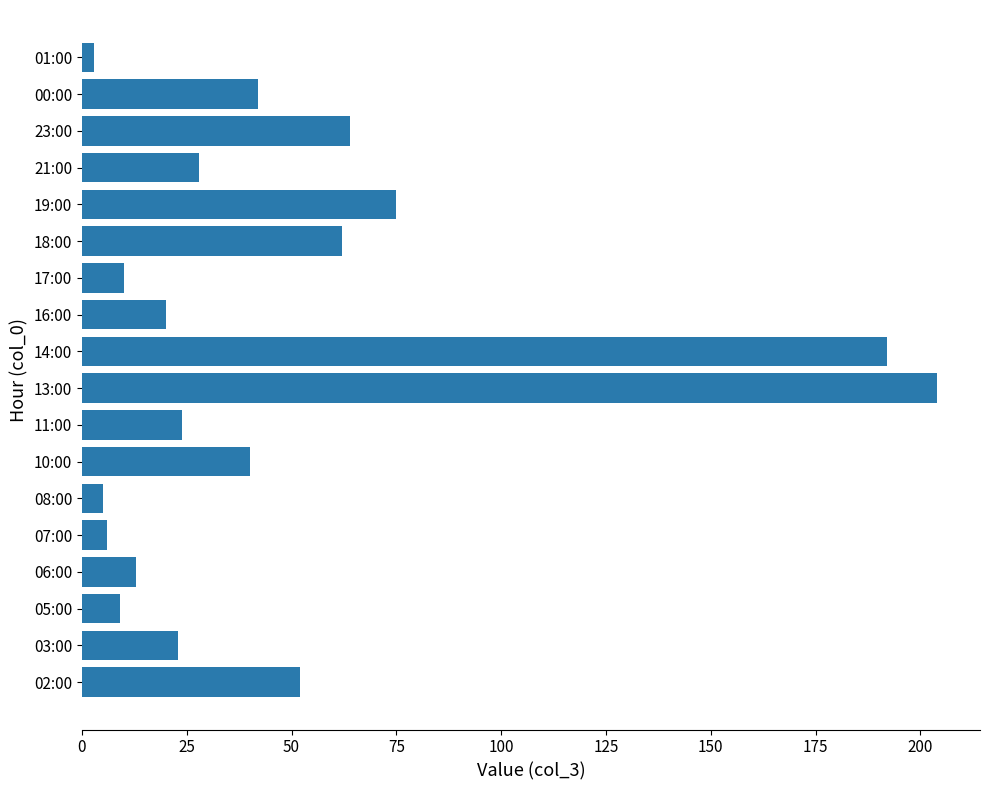

Reading top to bottom, transcribe all the data shown in this chart.

01:00=3	00:00=42	23:00=64	21:00=28	19:00=75	18:00=62	17:00=10	16:00=20	14:00=192	13:00=204	11:00=24	10:00=40	08:00=5	07:00=6	06:00=13	05:00=9	03:00=23	02:00=52